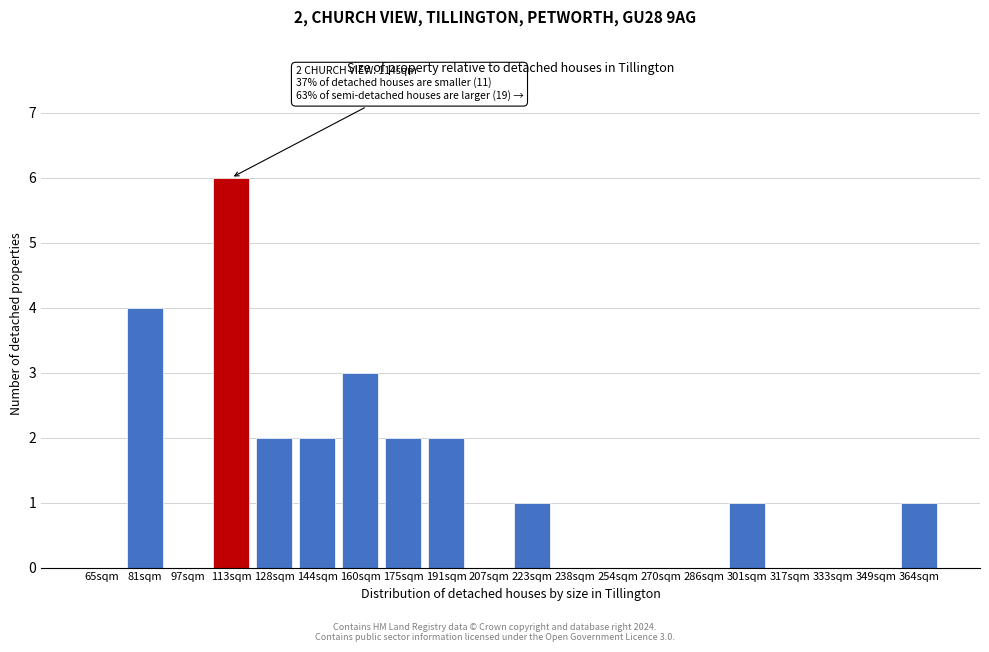

Reading right to left, extract all data points from this chart.

364sqm=1	349sqm=0	333sqm=0	317sqm=0	301sqm=1	286sqm=0	270sqm=0	254sqm=0	238sqm=0	223sqm=1	207sqm=0	191sqm=2	175sqm=2	160sqm=3	144sqm=2	128sqm=2	113sqm=6	97sqm=0	81sqm=4	65sqm=0